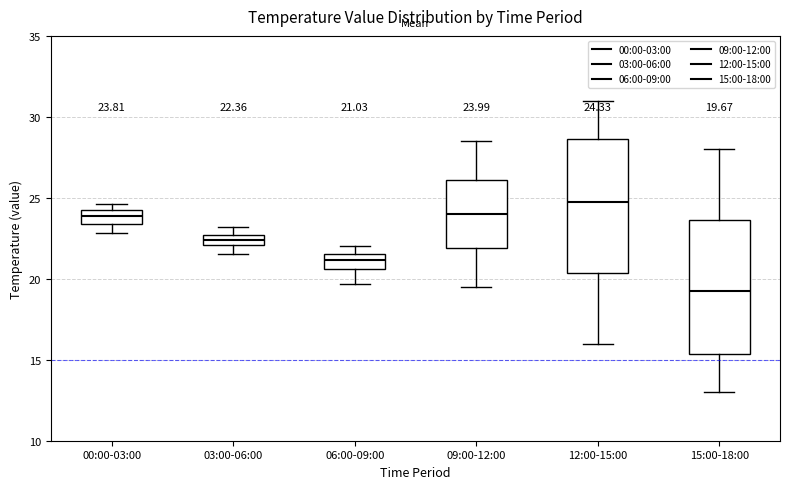

Which box's median line is the highest?

12:00-15:00